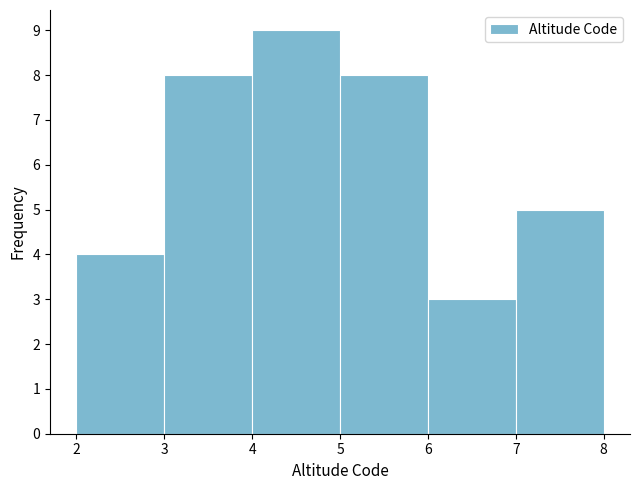

Reading left to right, list every bar in this chart as the range it spans on the x-axis followed by its height. The values are not printed on the chart, so give them approximately, as read against the axis.

2 to 3: 4
3 to 4: 8
4 to 5: 9
5 to 6: 8
6 to 7: 3
7 to 8: 5